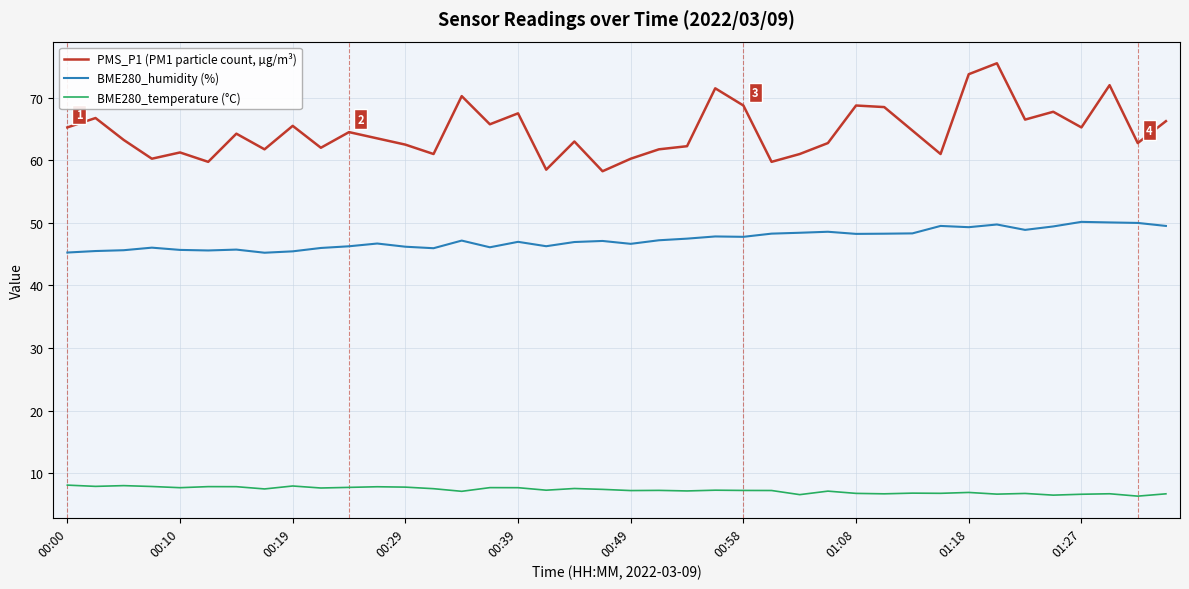

Which series has the largest range (max minus min)?

PMS_P1 (PM1 particle count, µg/m³)